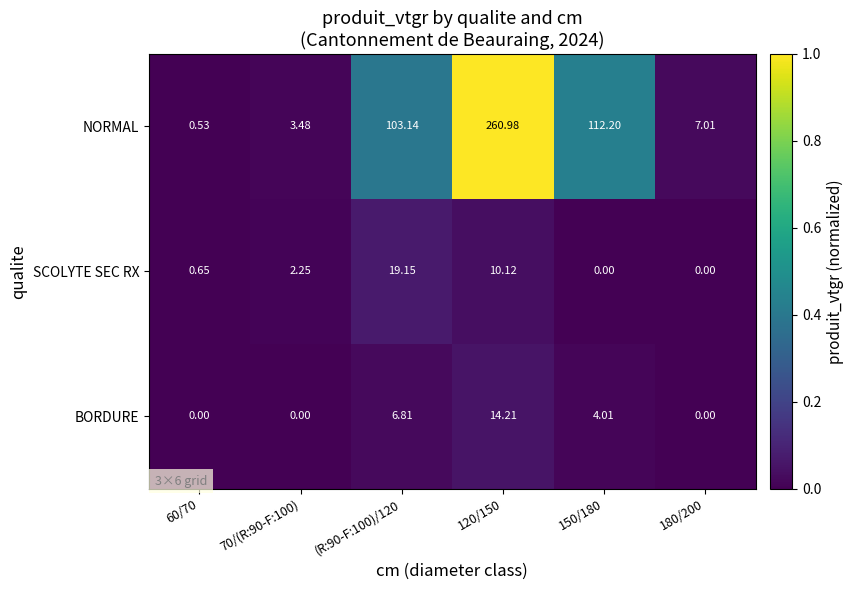

At 150/180, list the series in order from largest to smallest.

NORMAL, BORDURE, SCOLYTE SEC RX